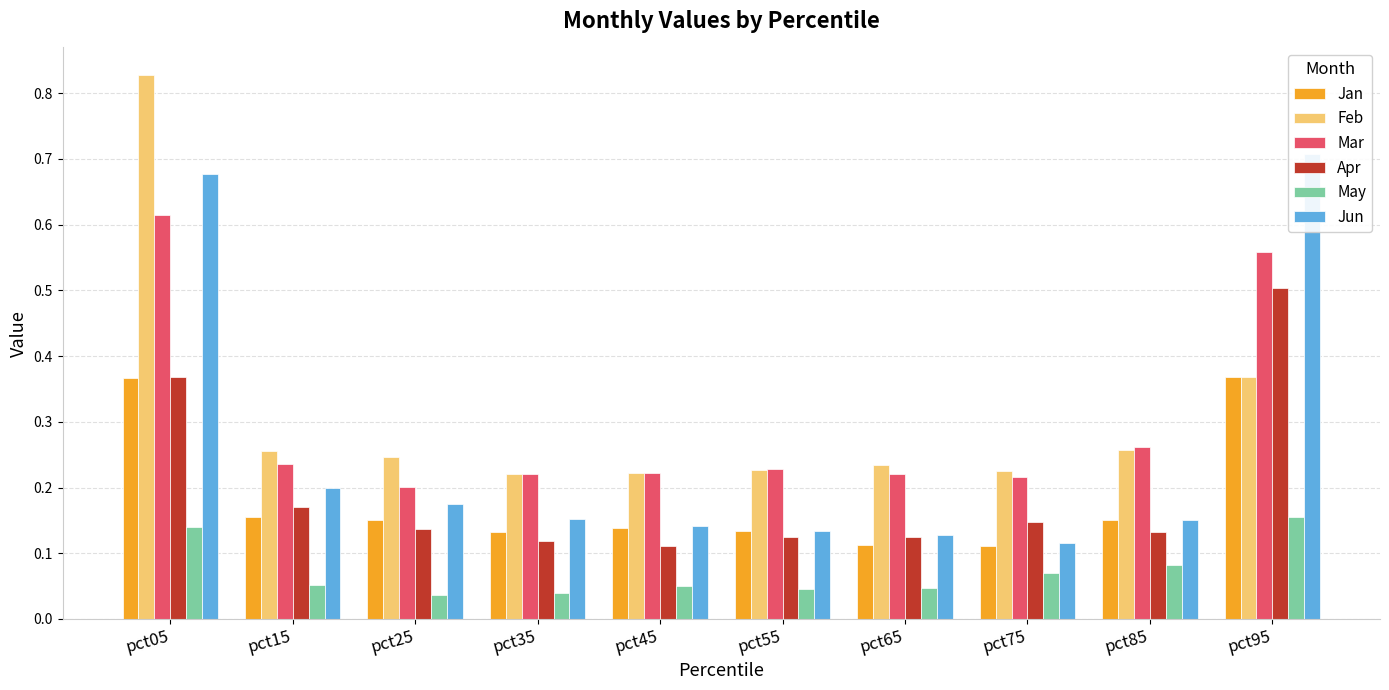

Which series has the largest total across all categories?

Feb